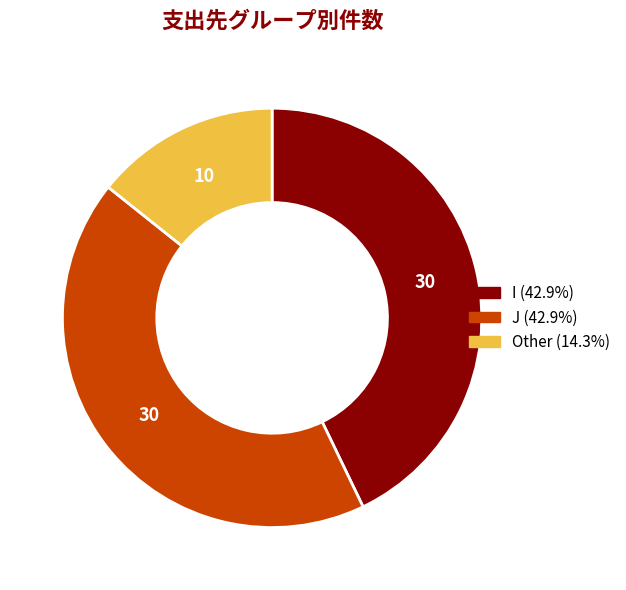

The Other slice represents 7% of the pie. True or false?

False